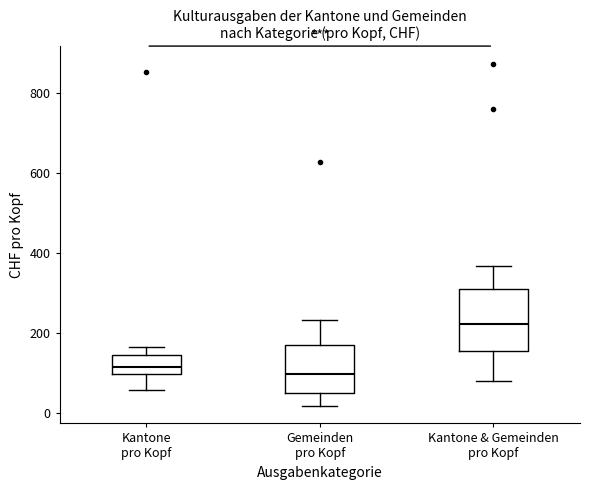

Where is the upper edge of the box for Kantone & Gemeinden pro Kopf on the y-axis? The values are not printed on the chart, so give them approximately, as read against the axis.

300